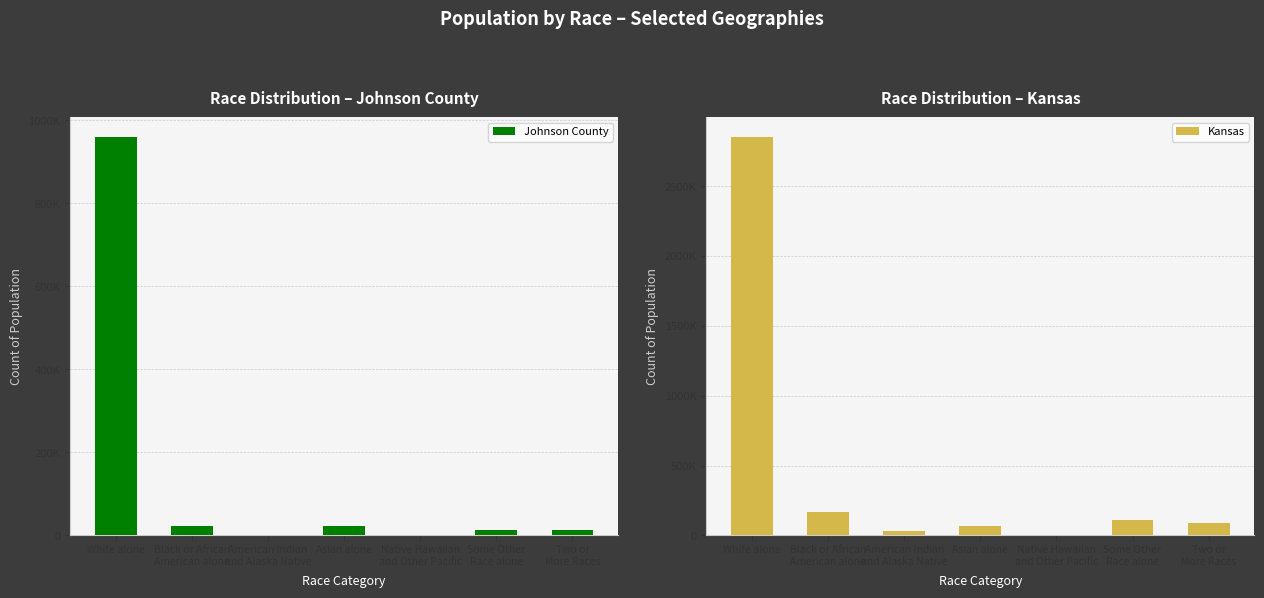

Reading left to right, list all the values displayed in this chart.

Johnson County: White alone=959544	Black or African
American alone=23636	American Indian
and Alaska Native=2014	Asian alone=22743	Native Hawaiian
and Other Pacific=299	Some Other
Race alone=13797	Two or
More Races=13638
Kansas: White alone=2853118	Black or African
American alone=167864	American Indian
and Alaska Native=28150	Asian alone=67762	Native Hawaiian
and Other Pacific=2238	Some Other
Race alone=110127	Two or
More Races=85933